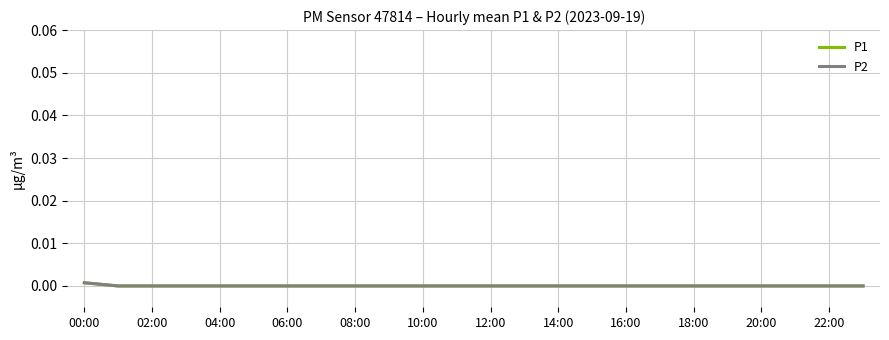

Is this an area chart (filled region under the line)?

No